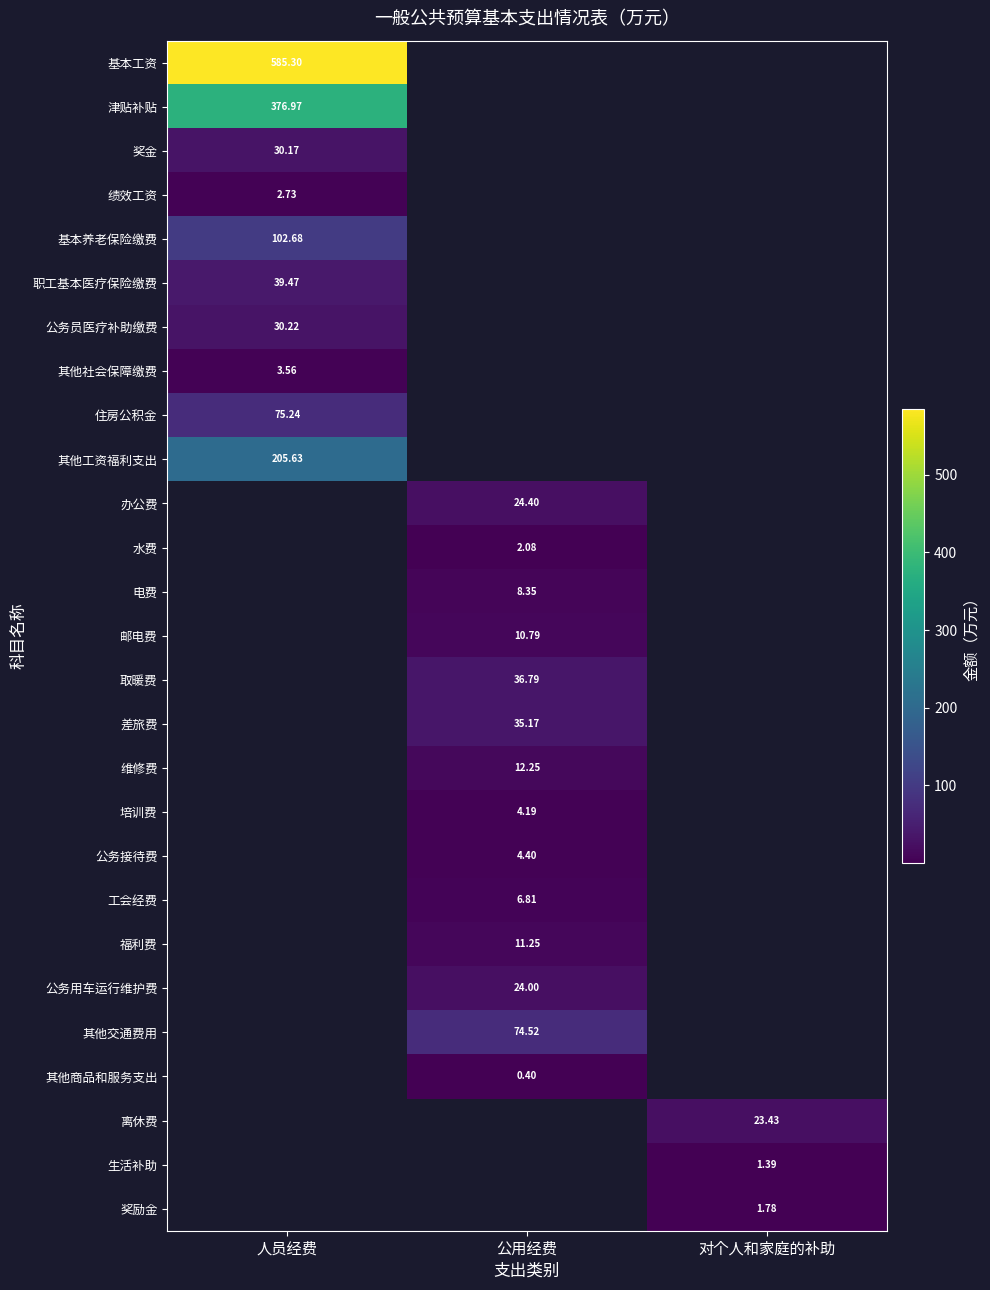

How many values in the 电费 series exceed 8?

1